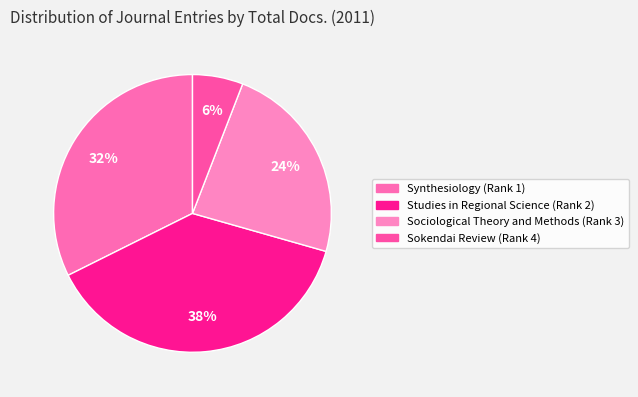

Between Sokendai Review (Rank 4) and Synthesiology (Rank 1), which is larger?

Synthesiology (Rank 1)